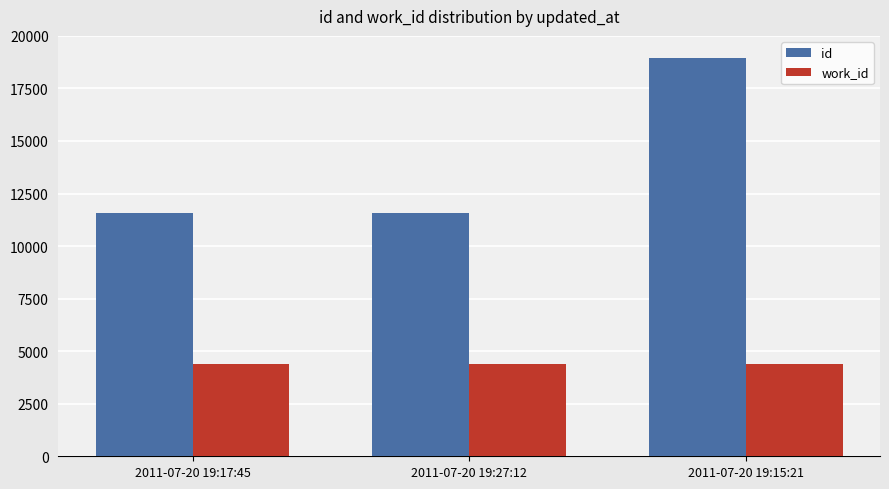

What is the difference between the maximum and second lowest values in the id series?

7362